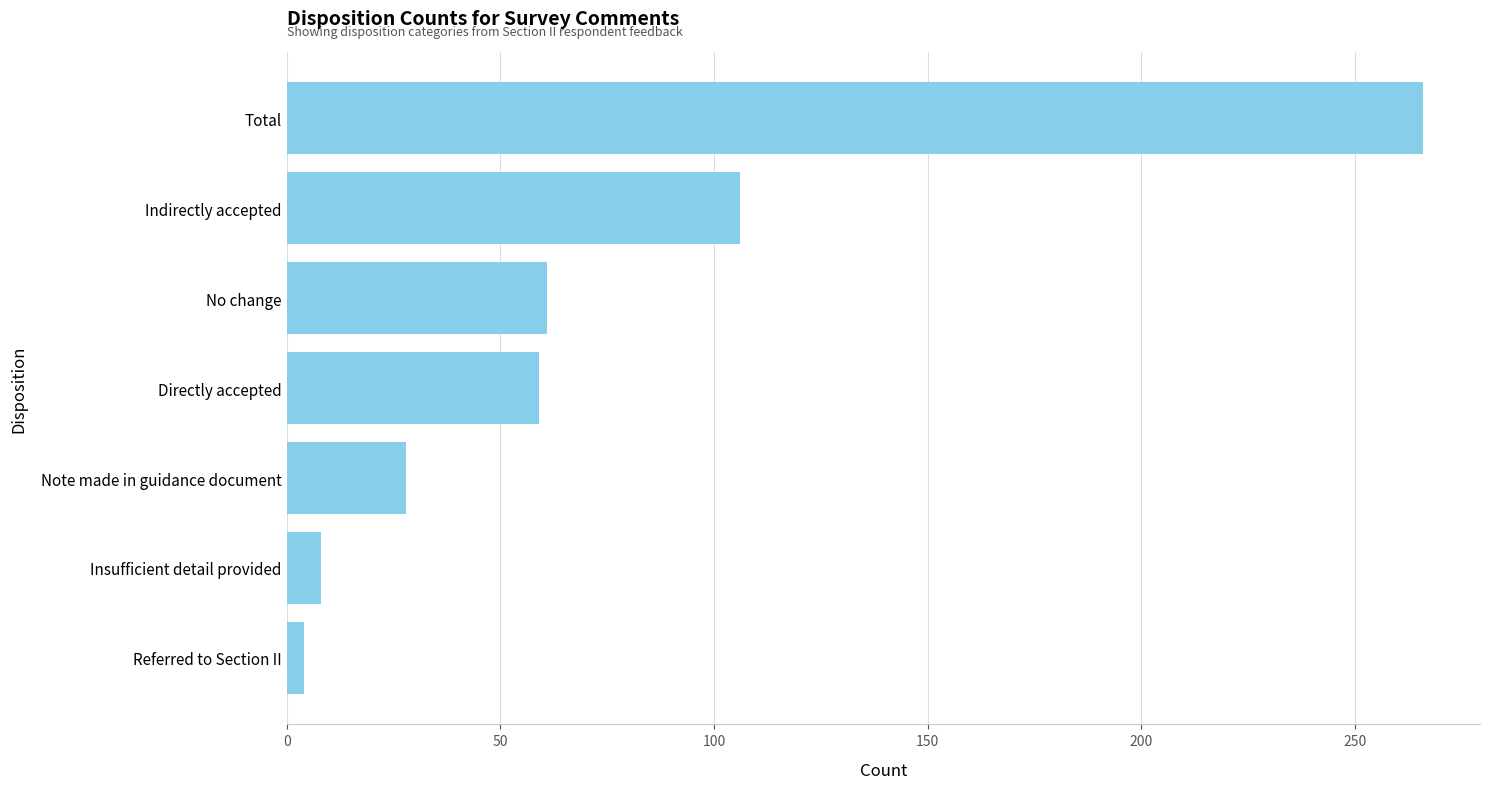

What is the label of the 4th bar from the bottom?

Directly accepted